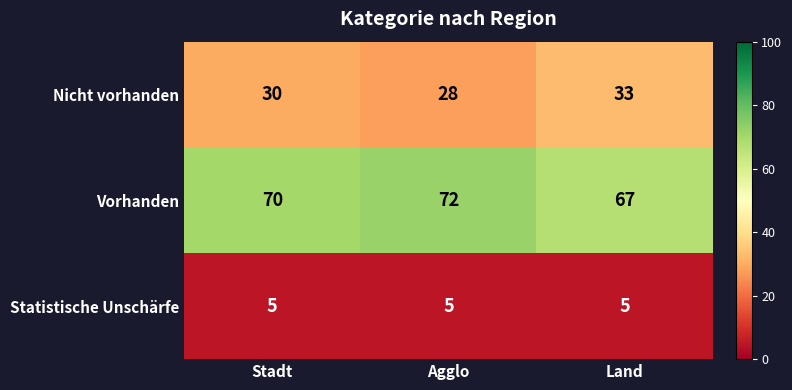

At which label does Vorhanden reach its minimum?

Land